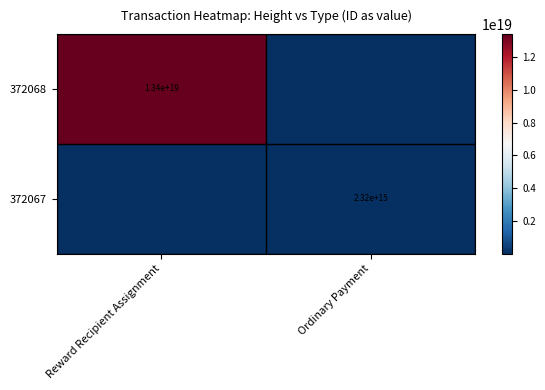

Is the value of 372067 at Ordinary Payment greater than the value of 372068 at Reward Recipient Assignment?

No